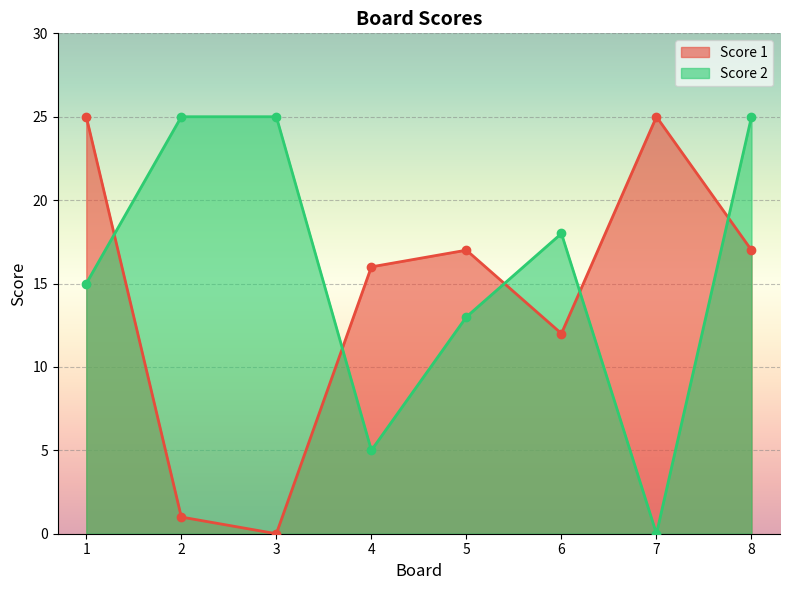

Reading left to right, list all the values displayed in this chart.

Score 1: 1=25	2=1	3=0	4=16	5=17	6=12	7=25	8=17
Score 2: 1=15	2=25	3=25	4=5	5=13	6=18	7=0	8=25